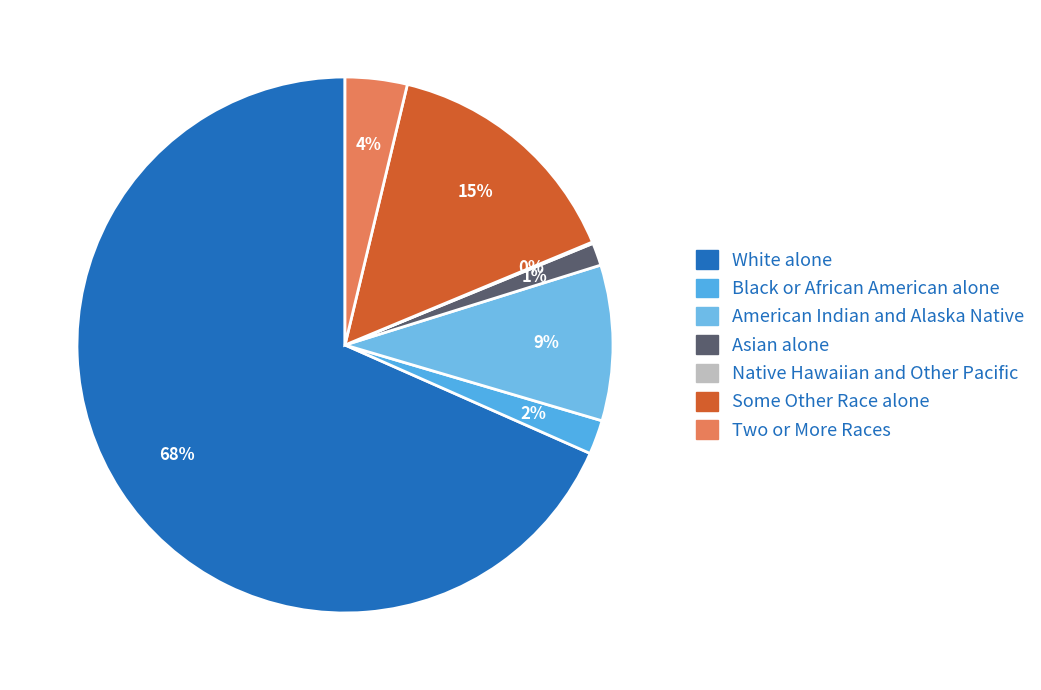

Which slice is the largest?

White alone